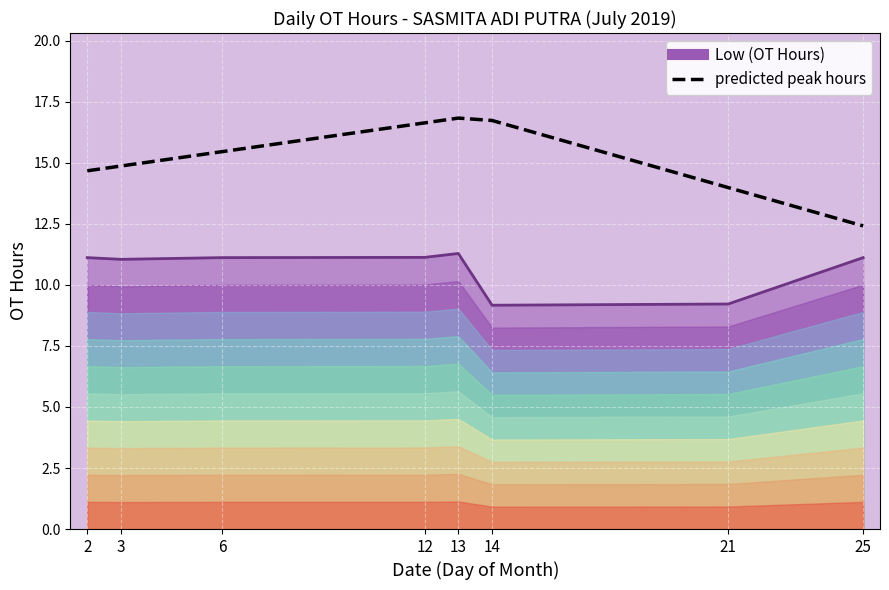

What is the difference between the maximum and minimum values?

4.4